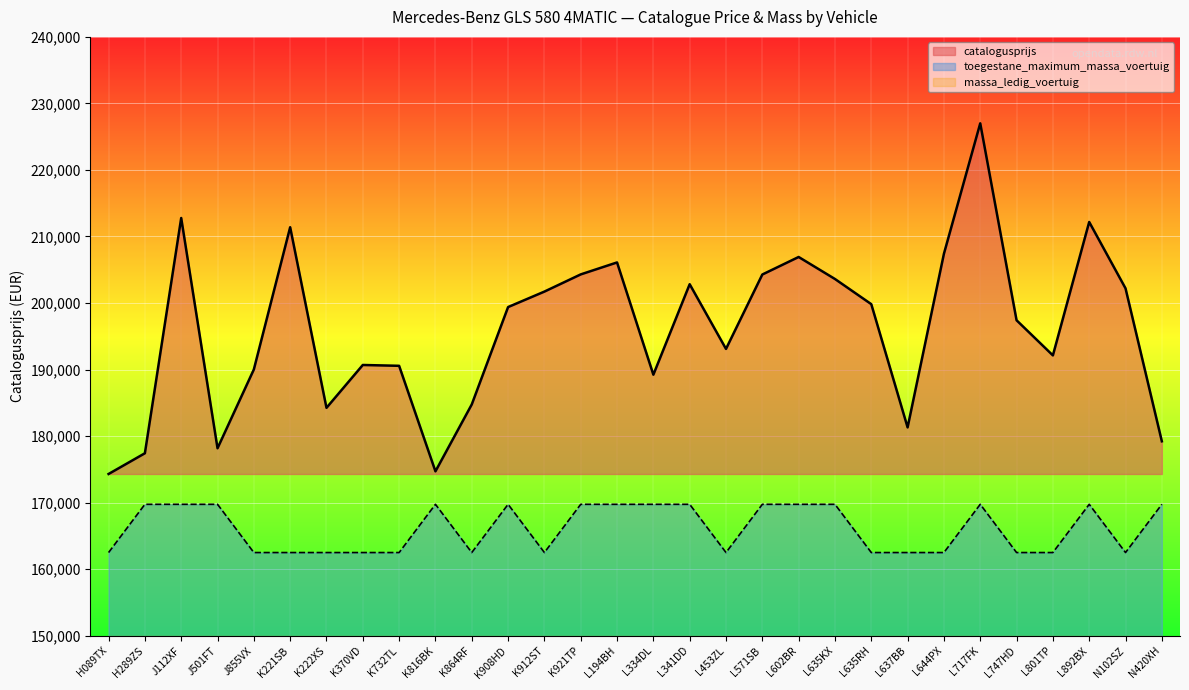

At which category does the chart reach its peak across all series?

L717FK